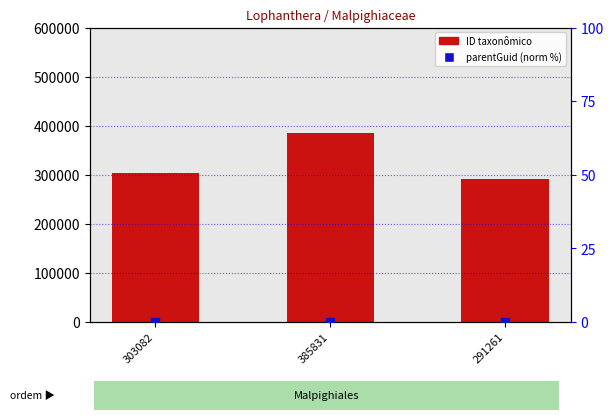

At which category is the sum across all series the highest?

385831